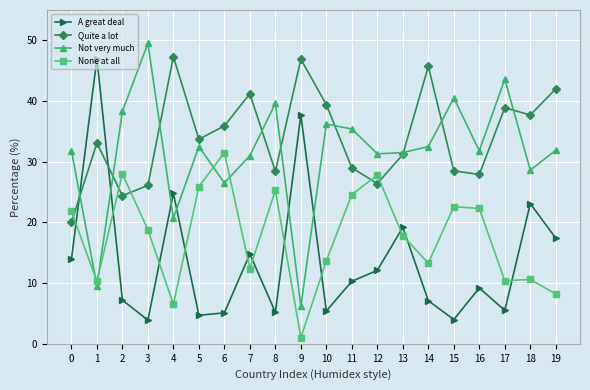

What is the minimum value shown in the chart?

1.0